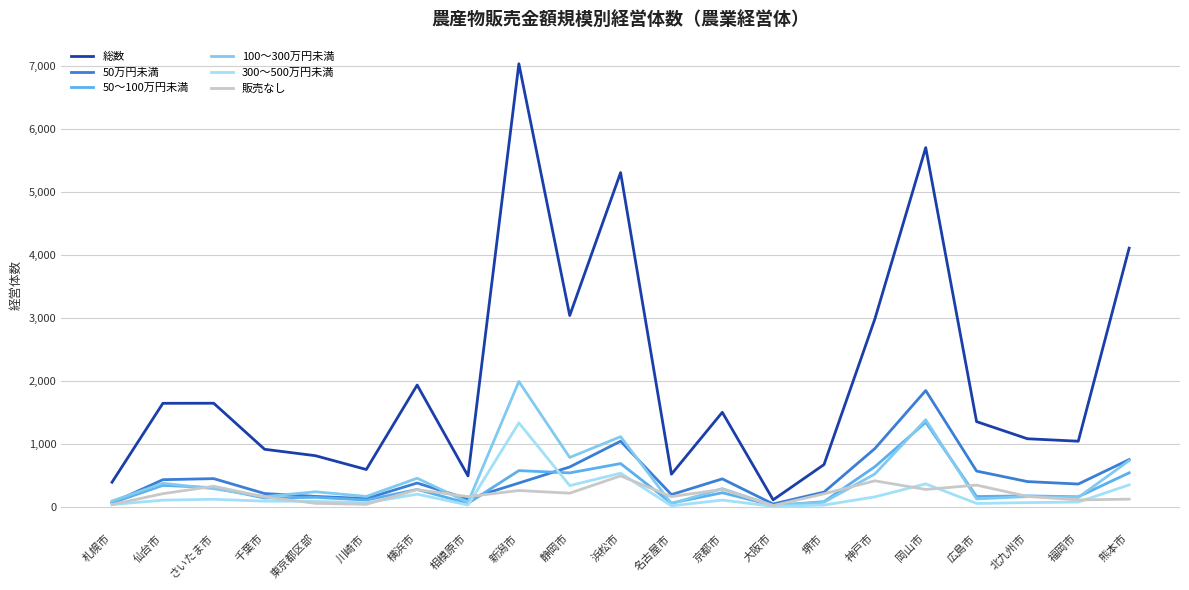

True or false: 100～300万円未満 and 総数 cross at least once.

False